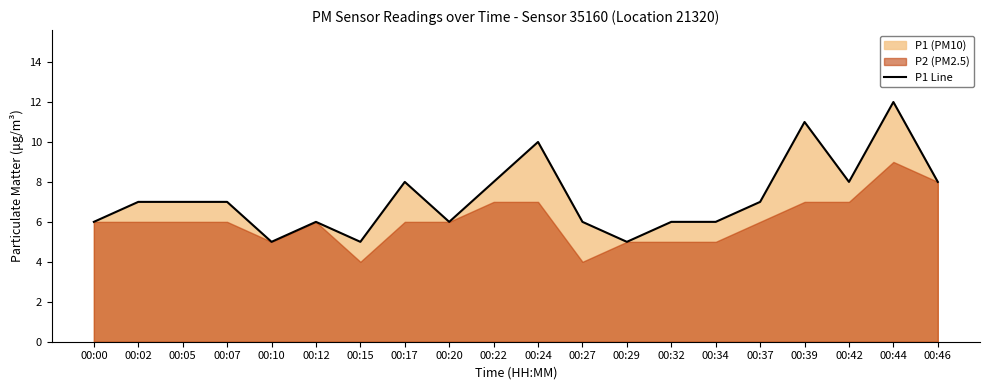

How many values are below 7?

9